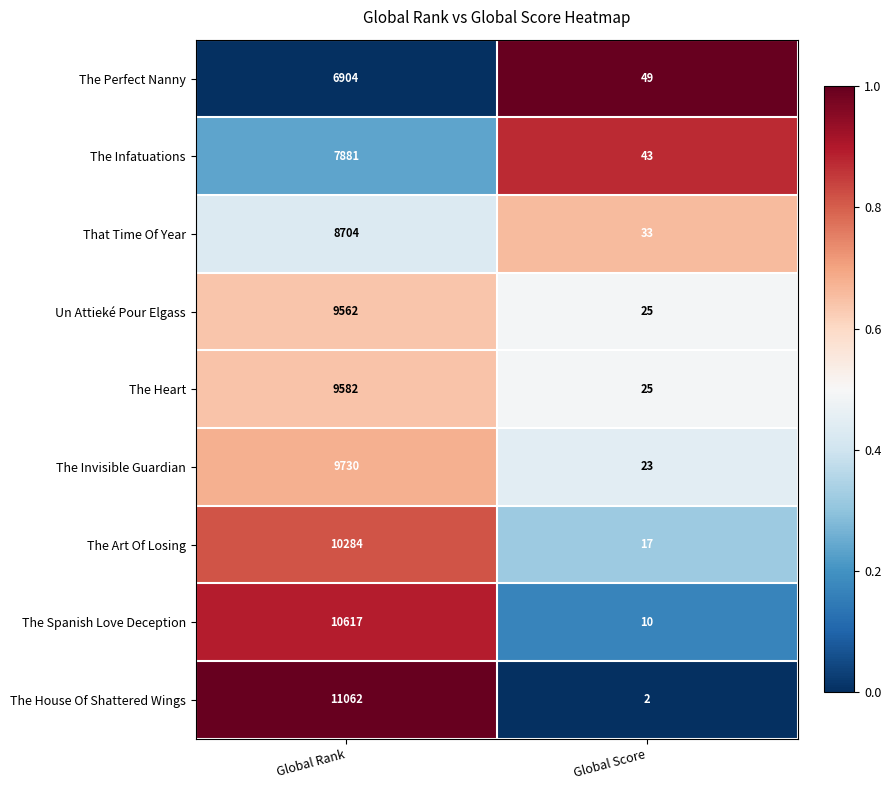

What is the lowest value of the That Time Of Year series?

33